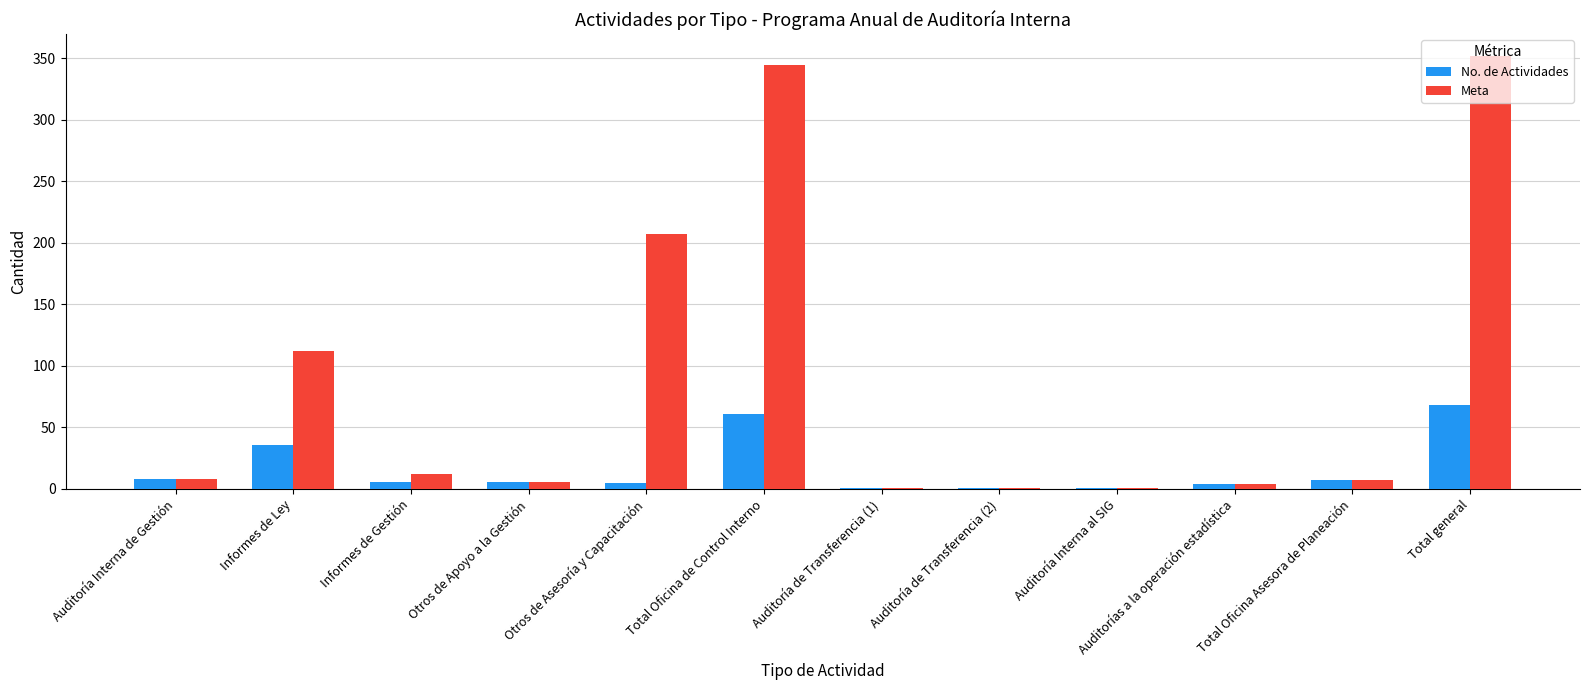

What is the highest value of the Meta series?

352